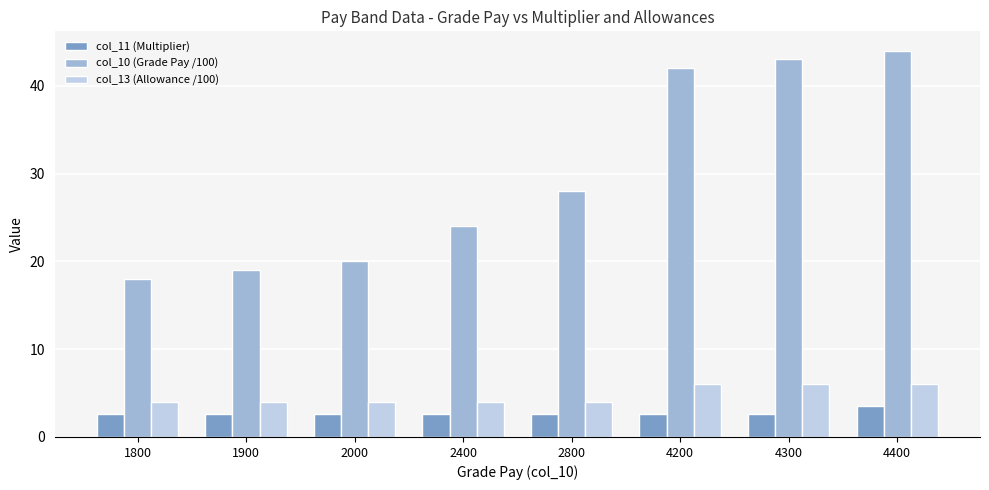

What is the sum of all col_13 (Allowance /100) values?

38.0